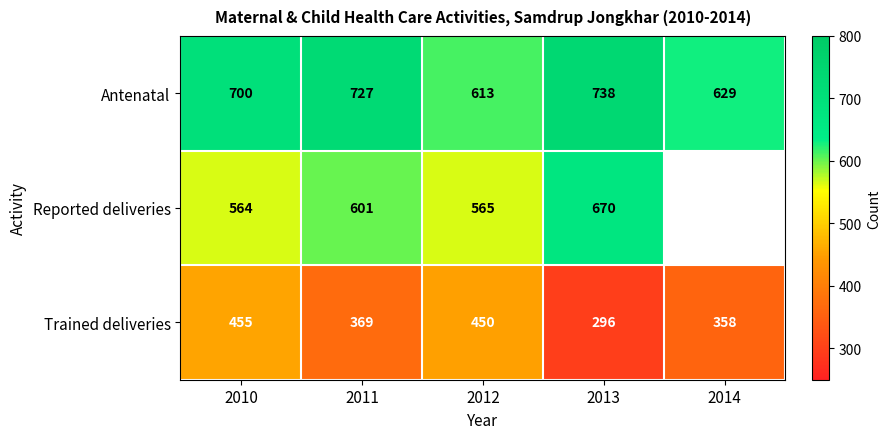

Rank the series at 2012 from lowest to highest value.

Trained deliveries, Reported deliveries, Antenatal